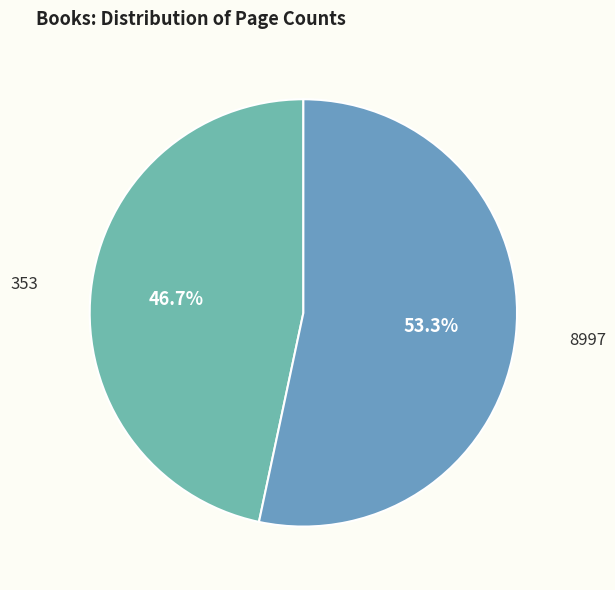

Is it true that 353 is 47% of the pie?

True